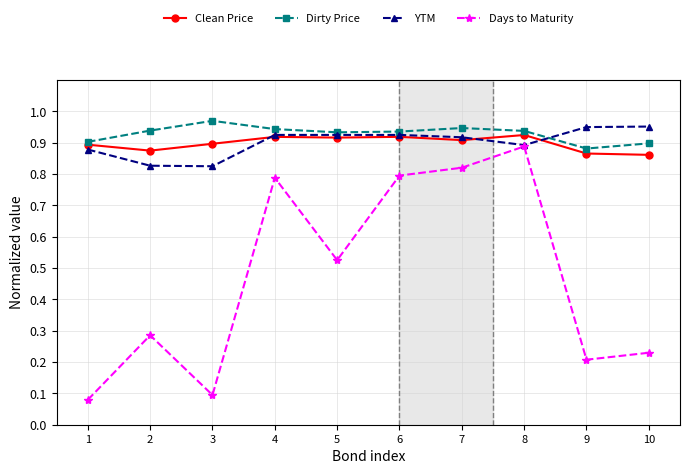

Is the value of Dirty Price at 10 greater than the value of Clean Price at 8?

No